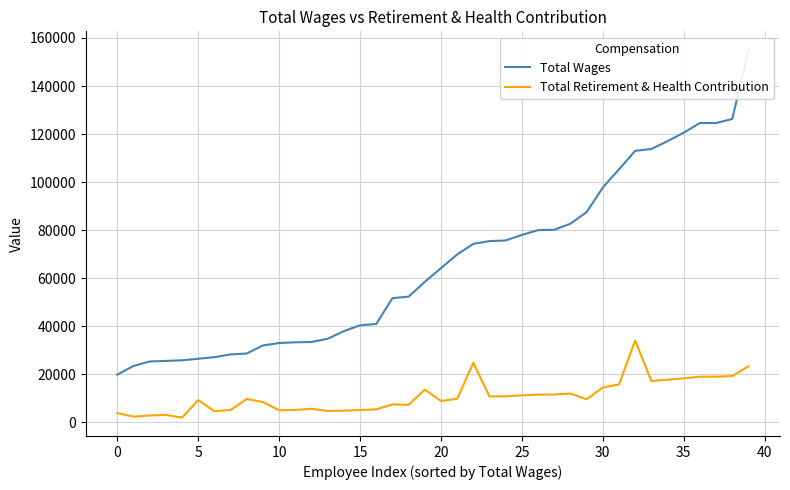

The value of Total Retirement & Health Contribution at 15 is 5064. True or false?

True